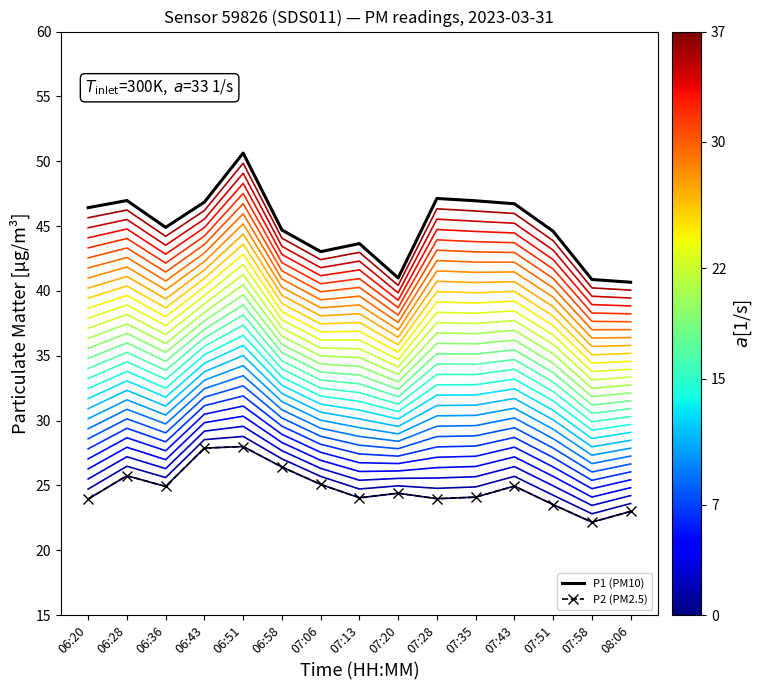

What is the label of the 13th point from the left?

07:51